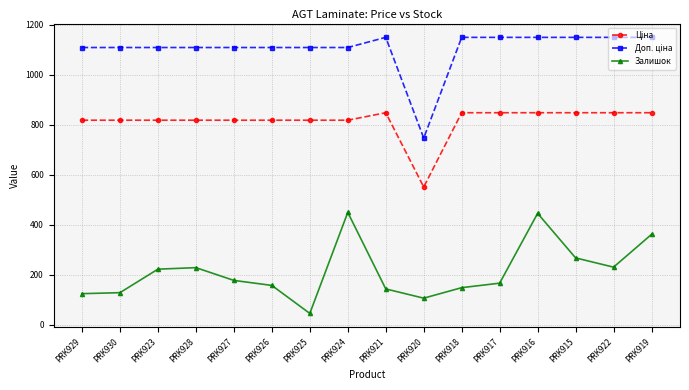

What is the difference between the second highest and second lowest values in the Залишок series?

339.0